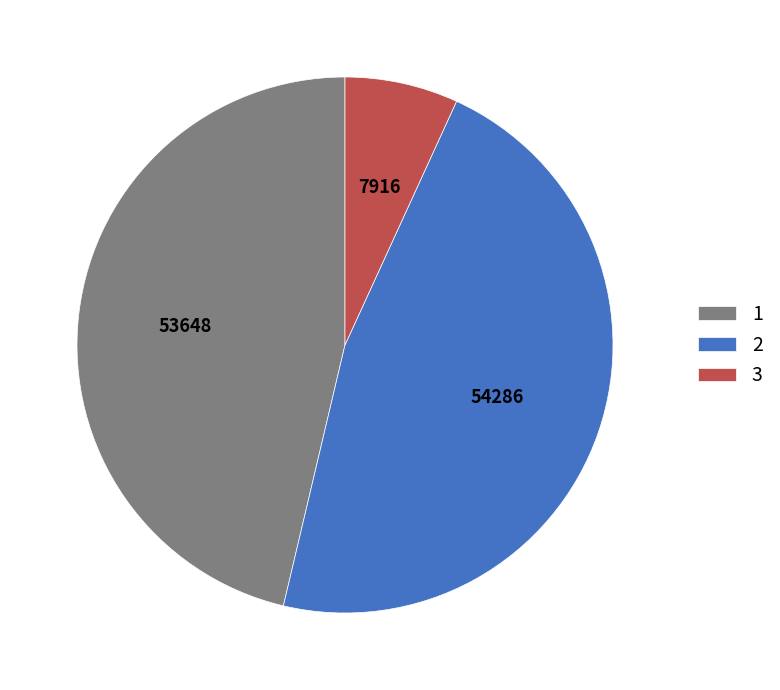

True or false: 2 accounts for 37% of the total.

False